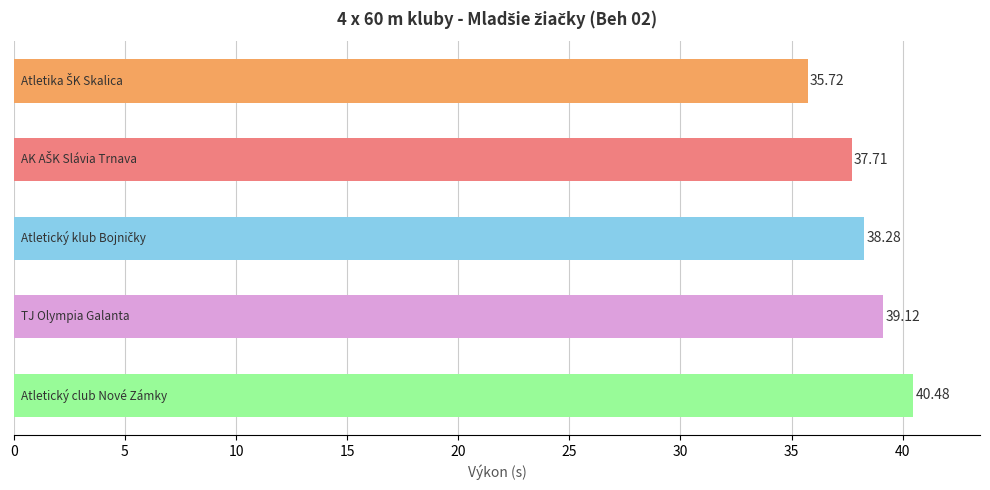

What is the difference between the second highest and minimum values?

3.4